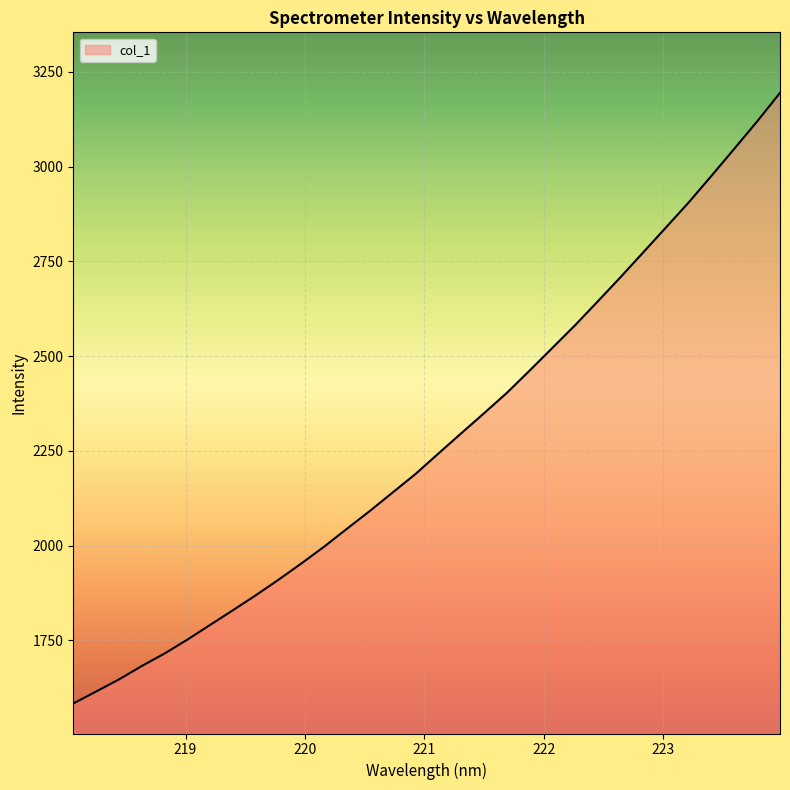

Reading left to right, transcribe all the data shown in this chart.

1583.5	1615.0	1646.9	1682.3	1715.3	1752.0	1790.9	1829.7	1869.1	1910.2	1953.2	1997.5	2044.8	2091.5	2140.3	2188.9	2242.7	2296.0	2348.9	2402.6	2461.4	2521.3	2581.4	2644.5	2708.5	2774.1	2840.0	2906.2	2976.4	3047.6	3119.6	3194.6